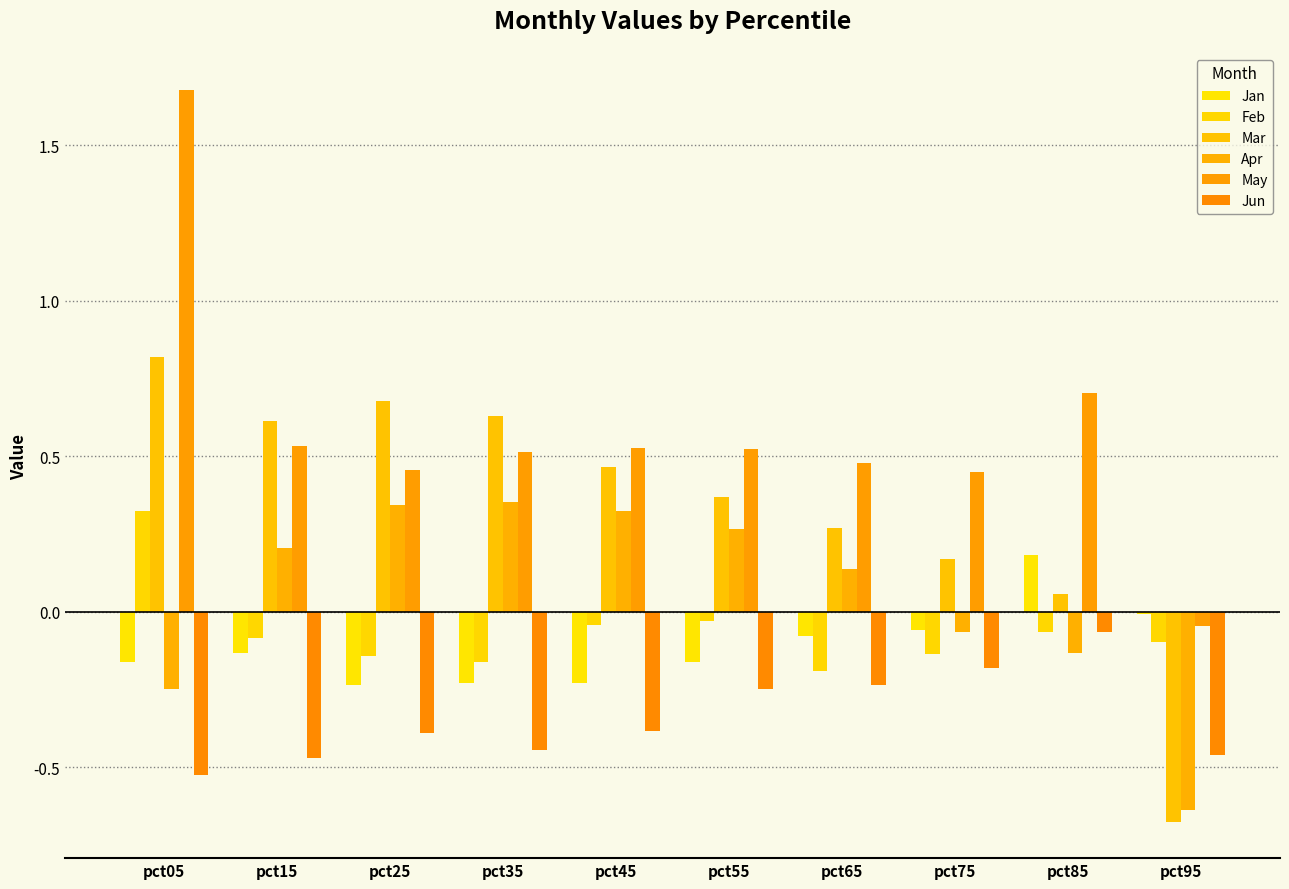

Reading left to right, what are all the values shown in this chart?

Jan: -0.2	-0.1	-0.2	-0.2	-0.2	-0.2	-0.1	-0.1	0.2	-0.0
Feb: 0.3	-0.1	-0.1	-0.2	-0.0	-0.0	-0.2	-0.1	-0.1	-0.1
Mar: 0.8	0.6	0.7	0.6	0.5	0.4	0.3	0.2	0.1	-0.7
Apr: -0.2	0.2	0.3	0.4	0.3	0.3	0.1	-0.1	-0.1	-0.6
May: 1.7	0.5	0.5	0.5	0.5	0.5	0.5	0.4	0.7	-0.0
Jun: -0.5	-0.5	-0.4	-0.4	-0.4	-0.2	-0.2	-0.2	-0.1	-0.5